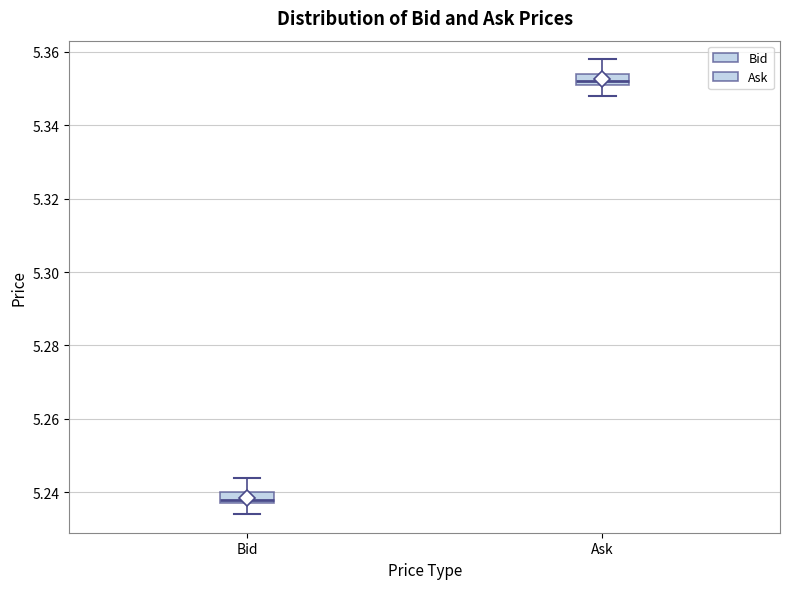

Which box has the lowest median line?

Bid